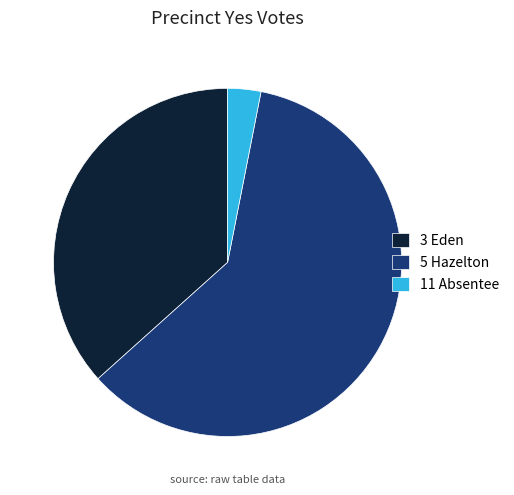

Approximately how many times larger is the value at 11 Absentee compared to 5 Hazelton?

0.1